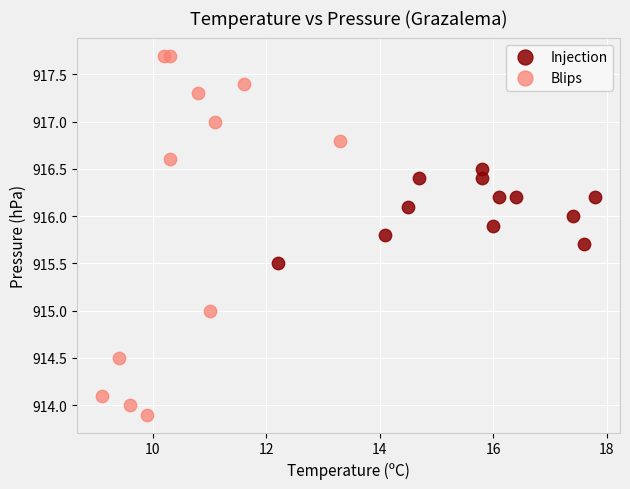

Which series contains the highest Y value?

Blips